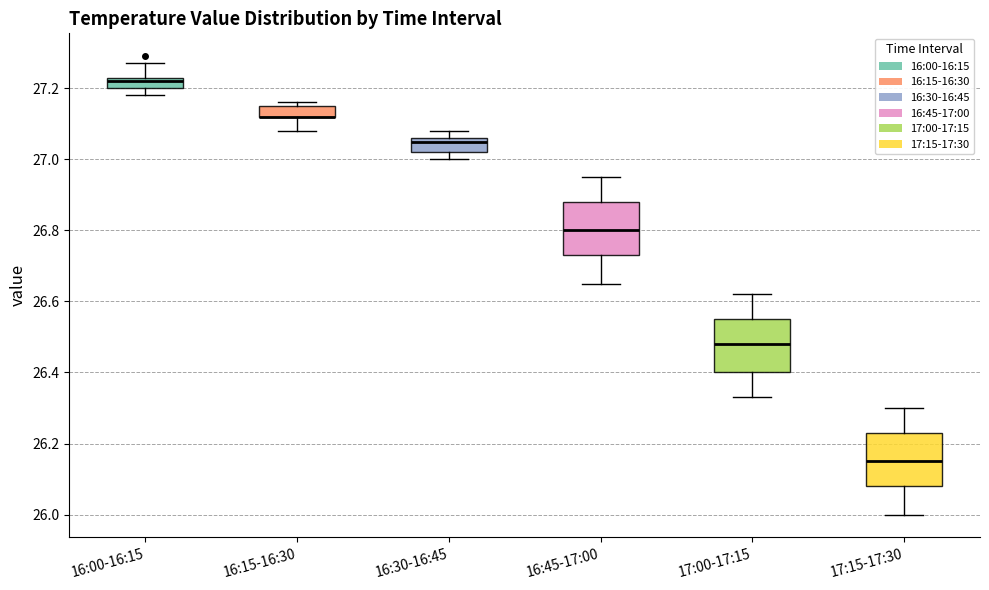

Where does the median line of the box for 16:00-16:15 sit on the y-axis? The values are not printed on the chart, so give them approximately, as read against the axis.

27.22